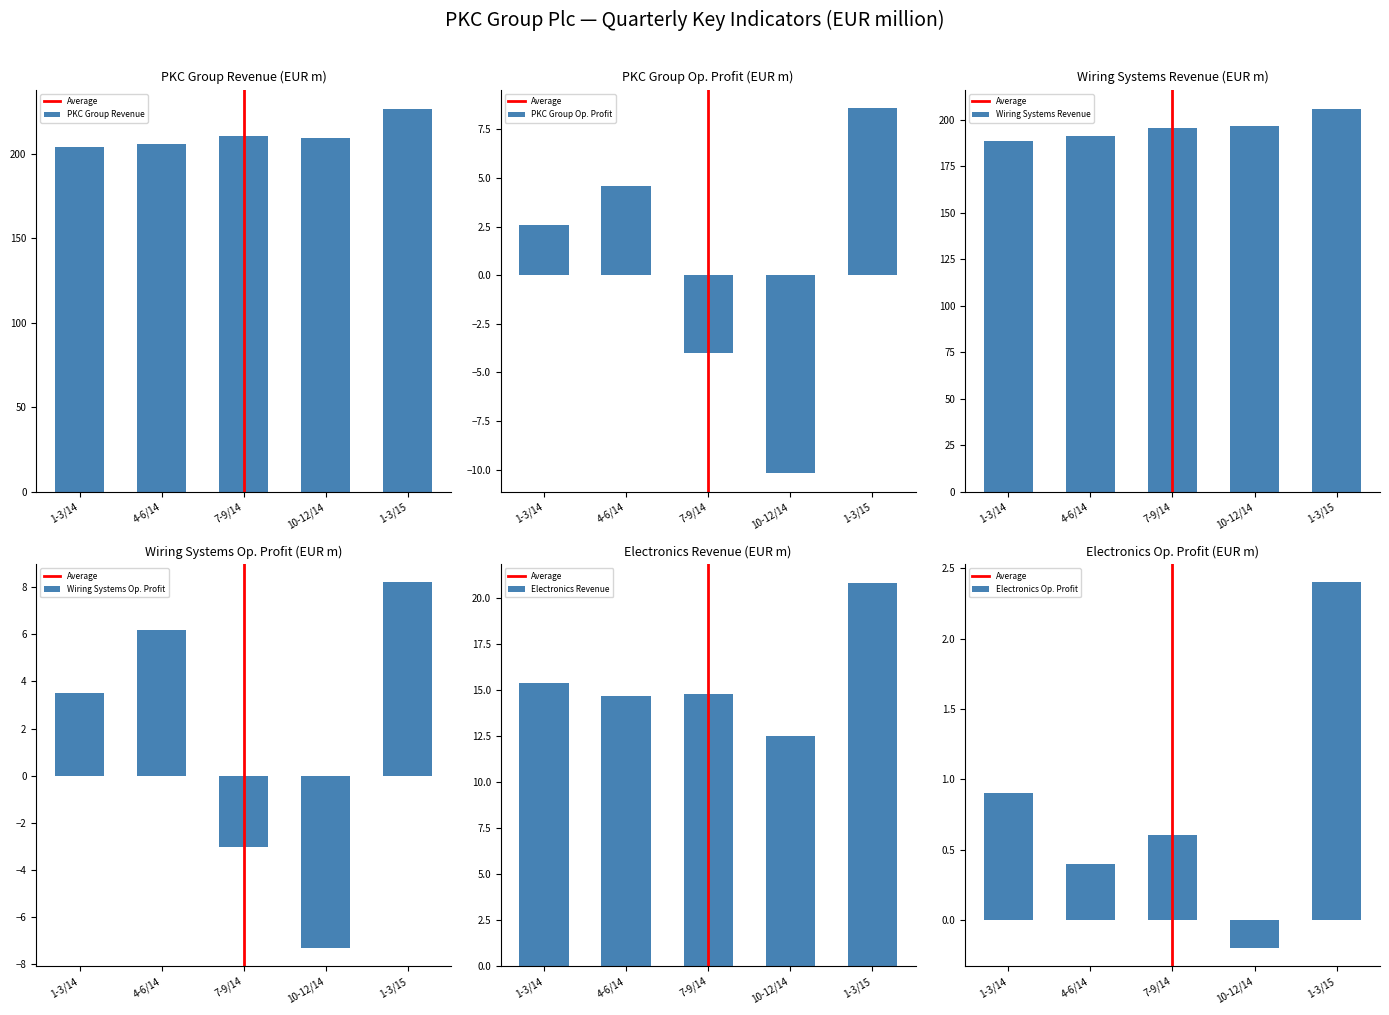

Is it true that PKC Group Revenue equals 210.2 at 7-9/14?

True